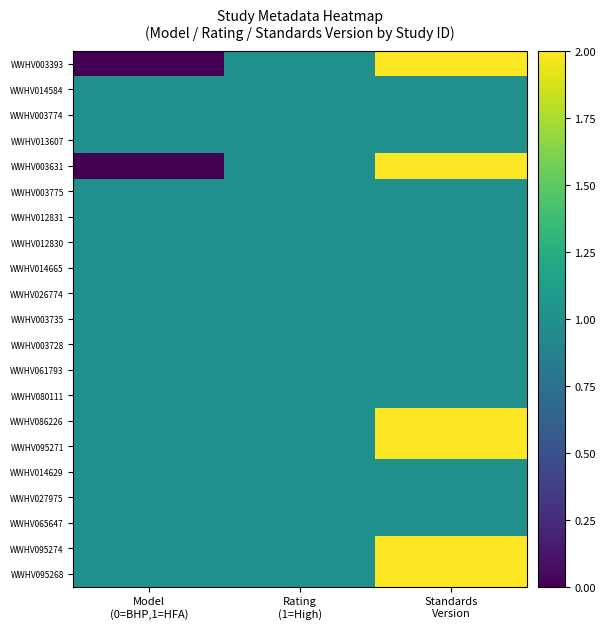

Reading left to right, list all the values displayed in this chart.

WWHV003393: Model
(0=BHP,1=HFA)=0	Rating
(1=High)=1	Standards
Version=2
WWHV014584: Model
(0=BHP,1=HFA)=1	Rating
(1=High)=1	Standards
Version=1
WWHV003774: Model
(0=BHP,1=HFA)=1	Rating
(1=High)=1	Standards
Version=1
WWHV013607: Model
(0=BHP,1=HFA)=1	Rating
(1=High)=1	Standards
Version=1
WWHV003631: Model
(0=BHP,1=HFA)=0	Rating
(1=High)=1	Standards
Version=2
WWHV003775: Model
(0=BHP,1=HFA)=1	Rating
(1=High)=1	Standards
Version=1
WWHV012831: Model
(0=BHP,1=HFA)=1	Rating
(1=High)=1	Standards
Version=1
WWHV012830: Model
(0=BHP,1=HFA)=1	Rating
(1=High)=1	Standards
Version=1
WWHV014665: Model
(0=BHP,1=HFA)=1	Rating
(1=High)=1	Standards
Version=1
WWHV026774: Model
(0=BHP,1=HFA)=1	Rating
(1=High)=1	Standards
Version=1
WWHV003735: Model
(0=BHP,1=HFA)=1	Rating
(1=High)=1	Standards
Version=1
WWHV003728: Model
(0=BHP,1=HFA)=1	Rating
(1=High)=1	Standards
Version=1
WWHV061793: Model
(0=BHP,1=HFA)=1	Rating
(1=High)=1	Standards
Version=1
WWHV080111: Model
(0=BHP,1=HFA)=1	Rating
(1=High)=1	Standards
Version=1
WWHV086226: Model
(0=BHP,1=HFA)=1	Rating
(1=High)=1	Standards
Version=2
WWHV095271: Model
(0=BHP,1=HFA)=1	Rating
(1=High)=1	Standards
Version=2
WWHV014629: Model
(0=BHP,1=HFA)=1	Rating
(1=High)=1	Standards
Version=1
WWHV027975: Model
(0=BHP,1=HFA)=1	Rating
(1=High)=1	Standards
Version=1
WWHV065647: Model
(0=BHP,1=HFA)=1	Rating
(1=High)=1	Standards
Version=1
WWHV095274: Model
(0=BHP,1=HFA)=1	Rating
(1=High)=1	Standards
Version=2
WWHV095268: Model
(0=BHP,1=HFA)=1	Rating
(1=High)=1	Standards
Version=2